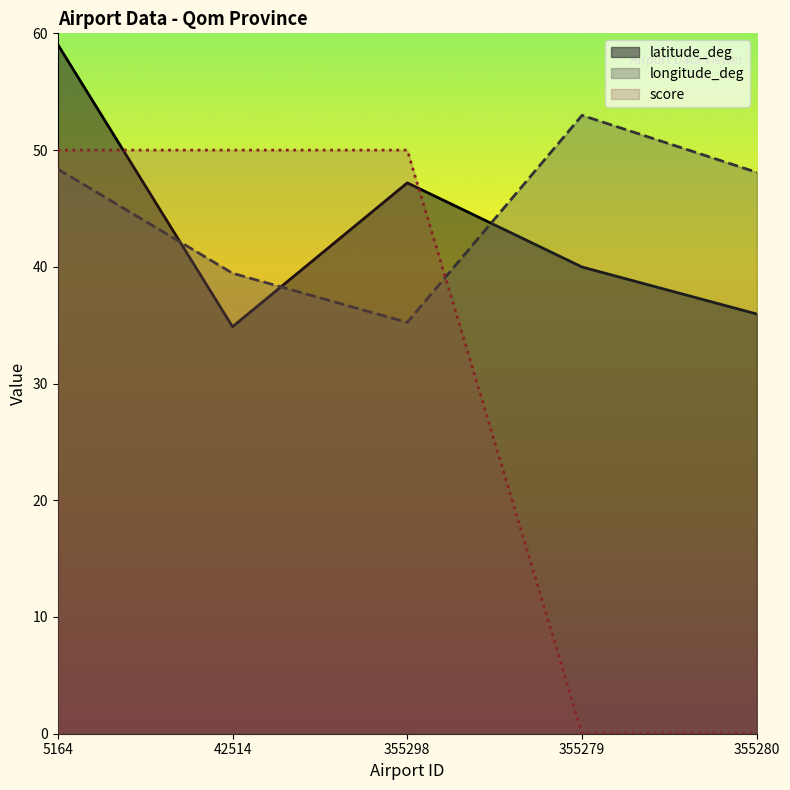

Read the latitude_deg value at 355279.

40.0